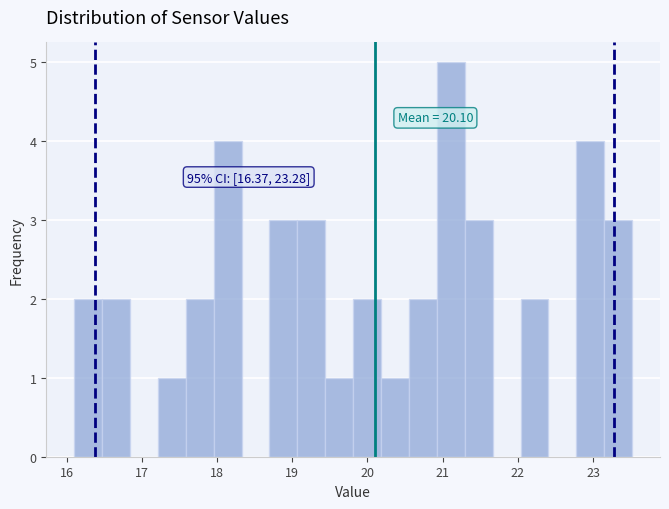

Read against the x-axis, roughly where is the centre of the tallest bar?

21.1